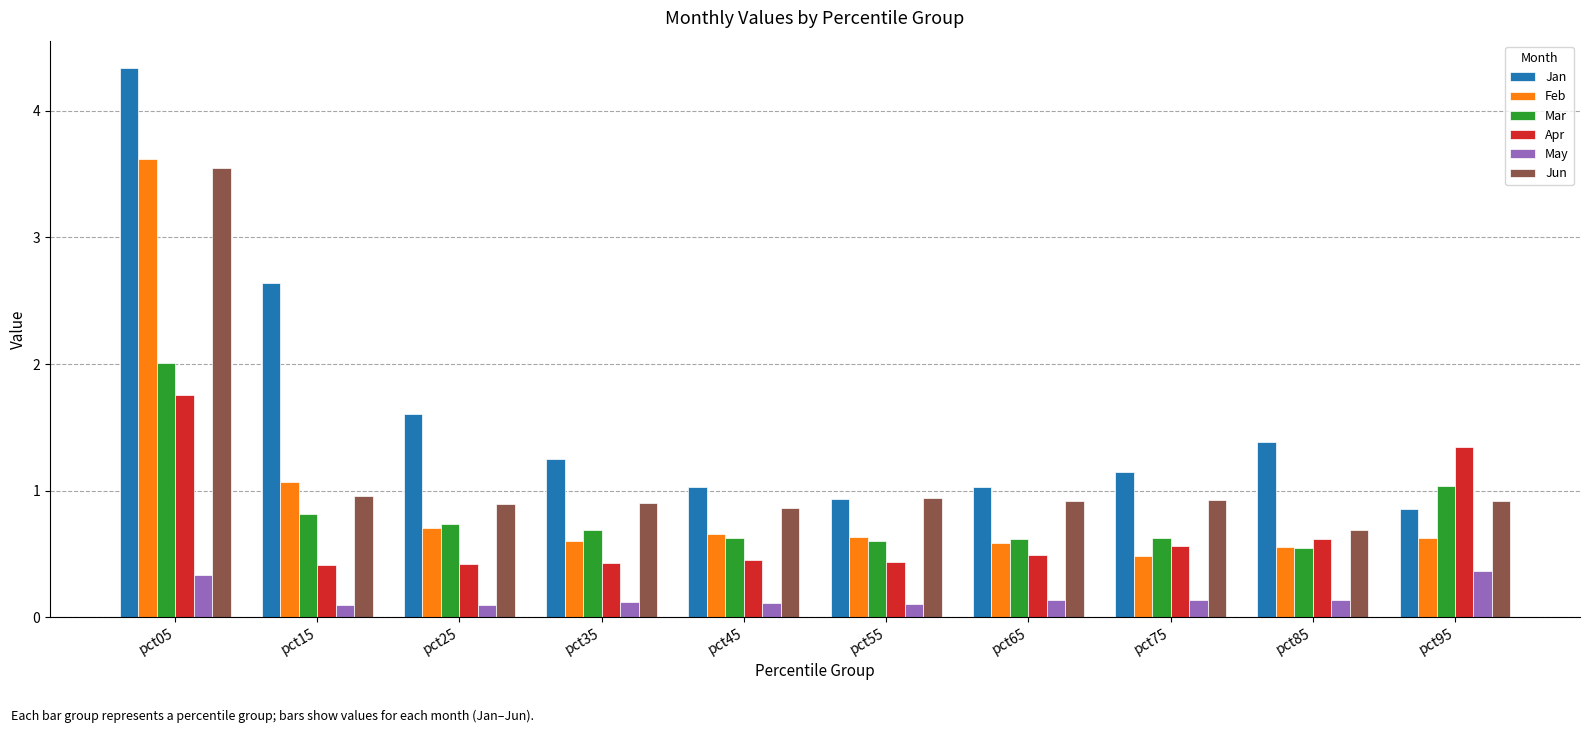

What is the maximum value for Apr?

1.8